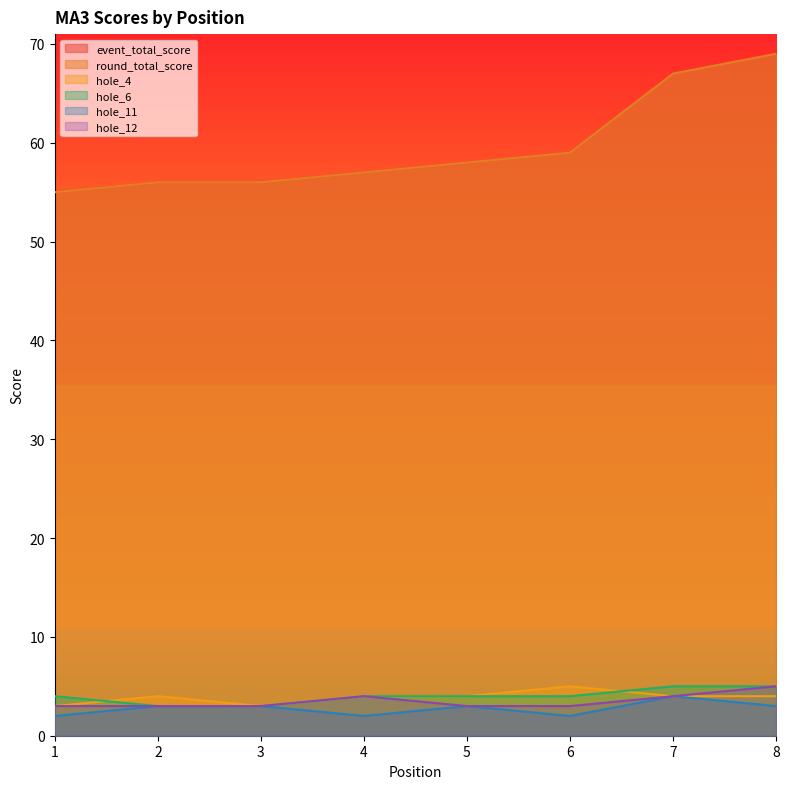

Between 1 and 8, which is larger?

8